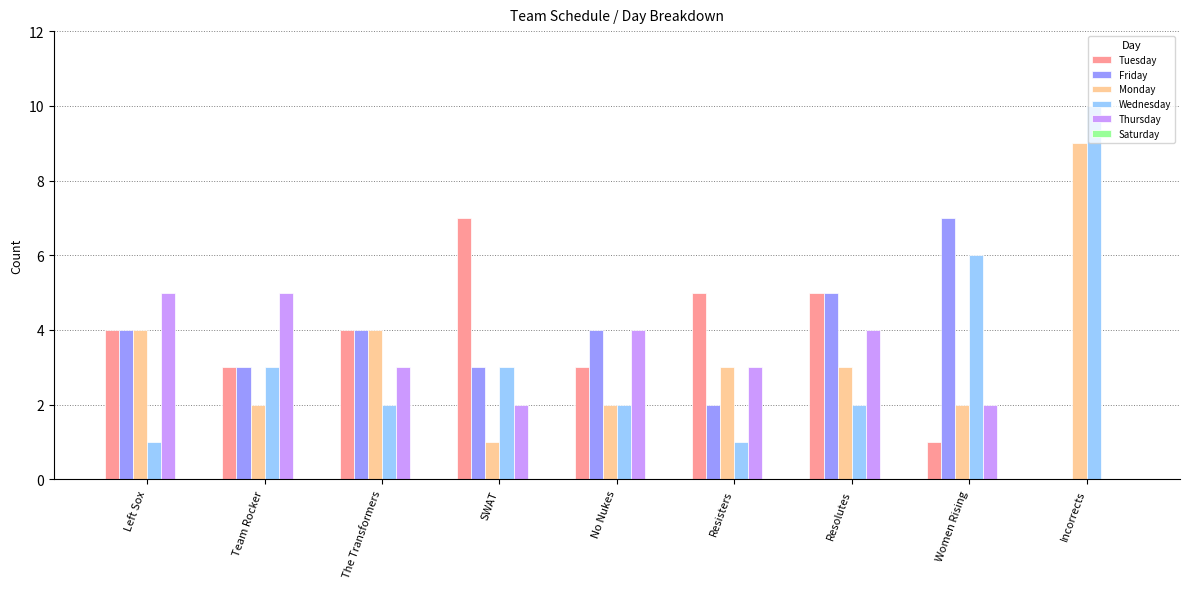

Is it true that Friday equals 8 at Resolutes?

False